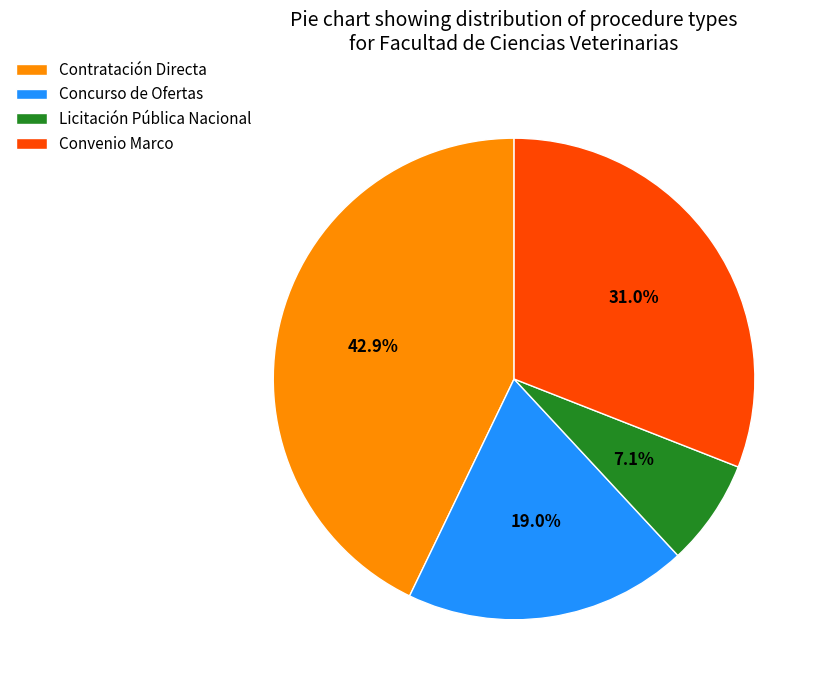

What is the largest slice in the pie chart?

Contratación Directa